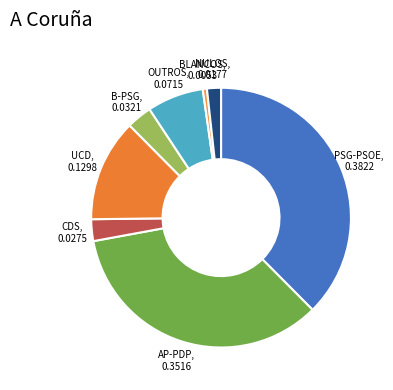

Combined, do B-PSG and NULOS account for over 50%?

No